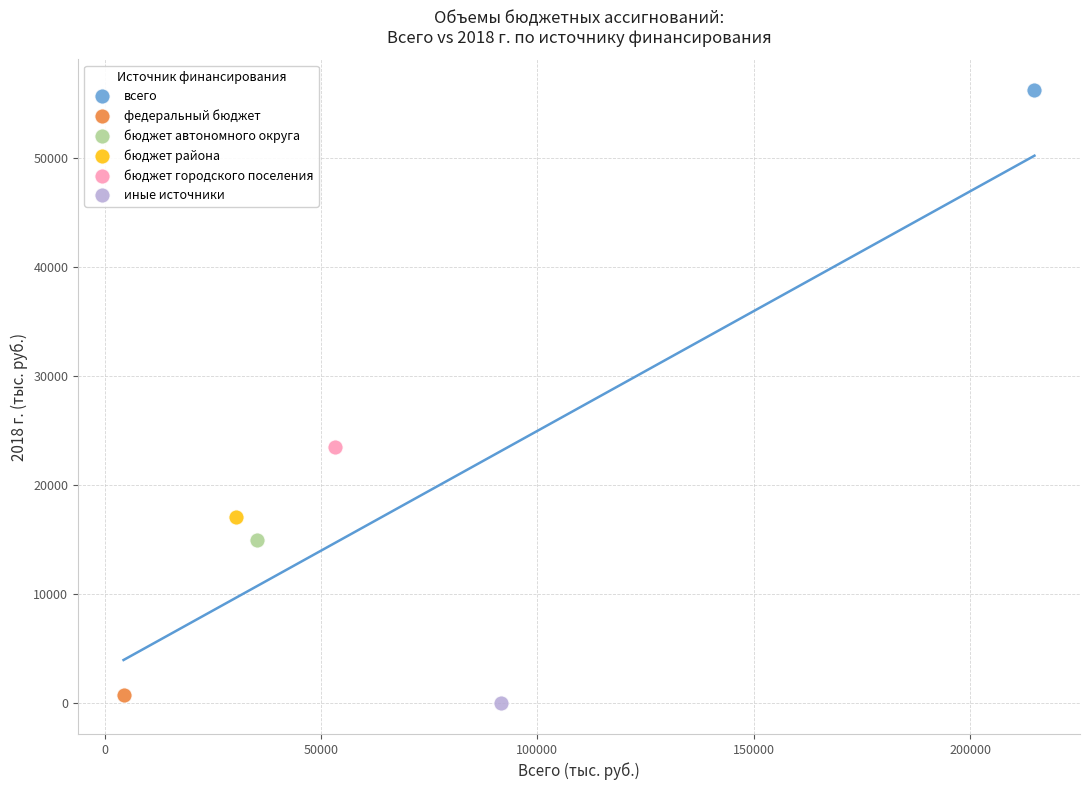

What are all the series names shown in the legend?

всего, федеральный бюджет, бюджет автономного округа, бюджет района, бюджет городского поселения, иные источники